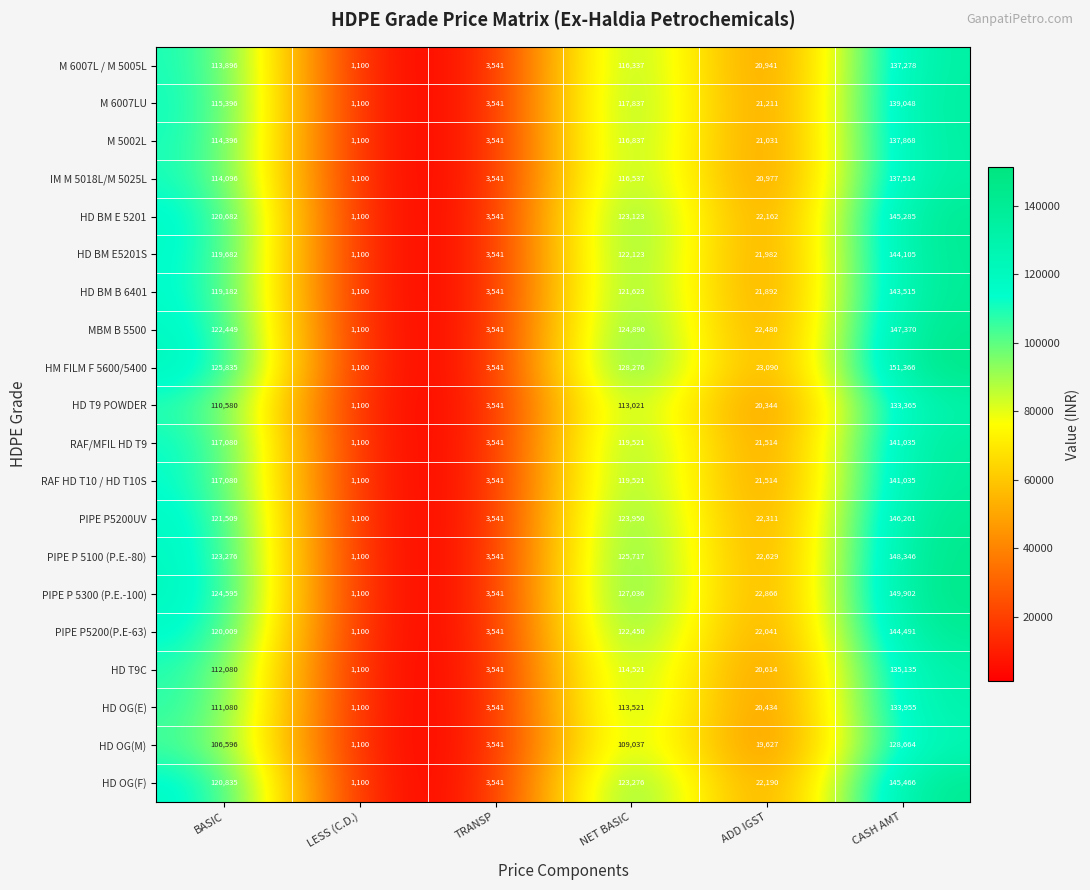

Between TRANSP and ADD IGST, which series saw the biggest shift?

HM FILM F 5600/5400